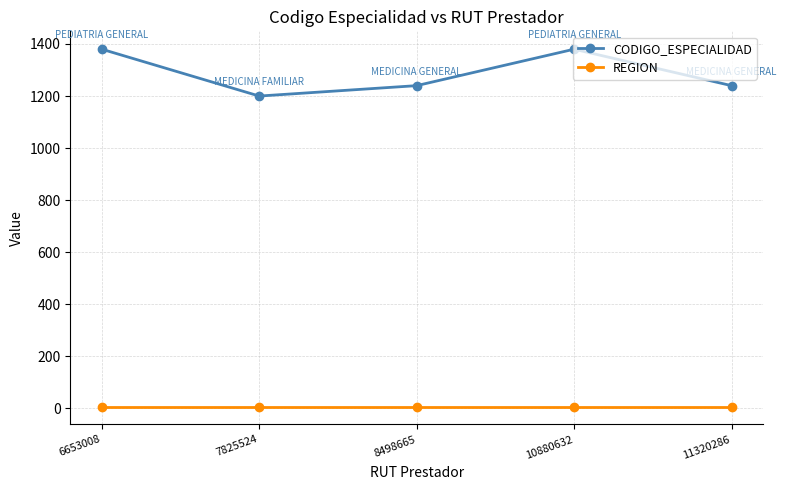

What is the average value of the CODIGO_ESPECIALIDAD series?

1288